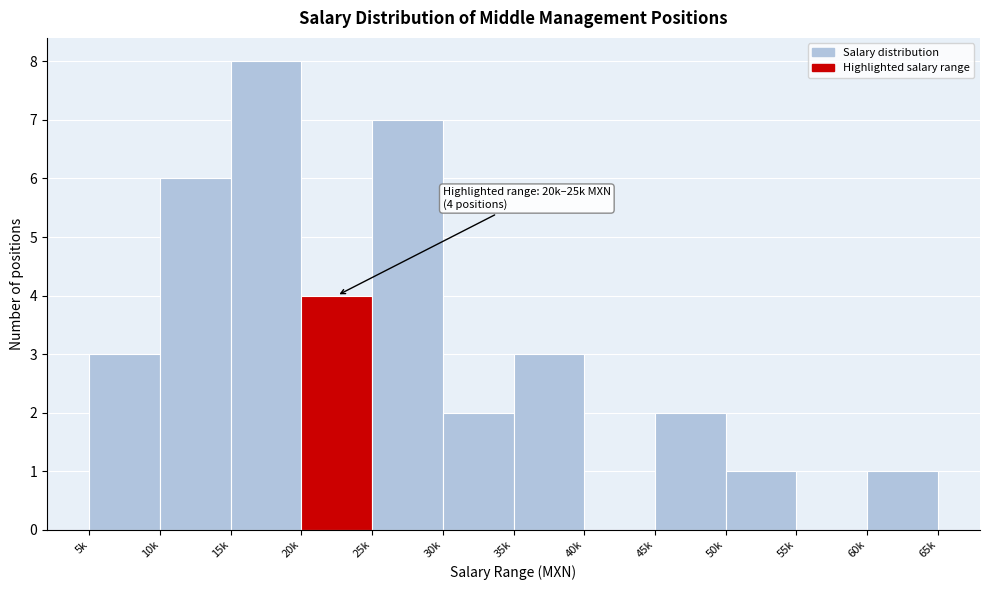

Reading right to left, what are all the values shown in this chart?

60k=1	55k=0	50k=1	45k=2	40k=0	35k=3	30k=2	25k=7	20k=4	15k=8	10k=6	5k=3